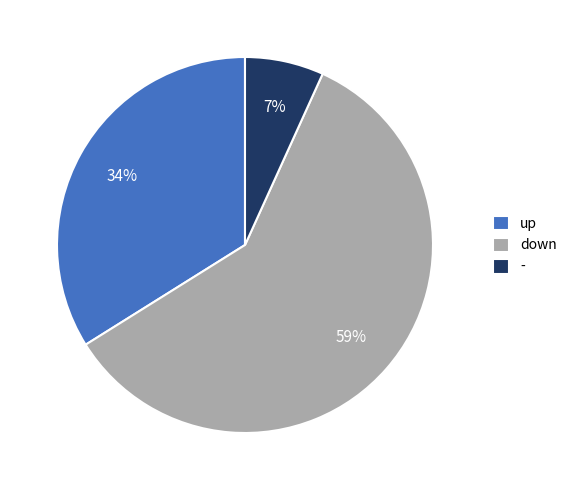

To the nearest percent, what percentage of the pie is -?

7%